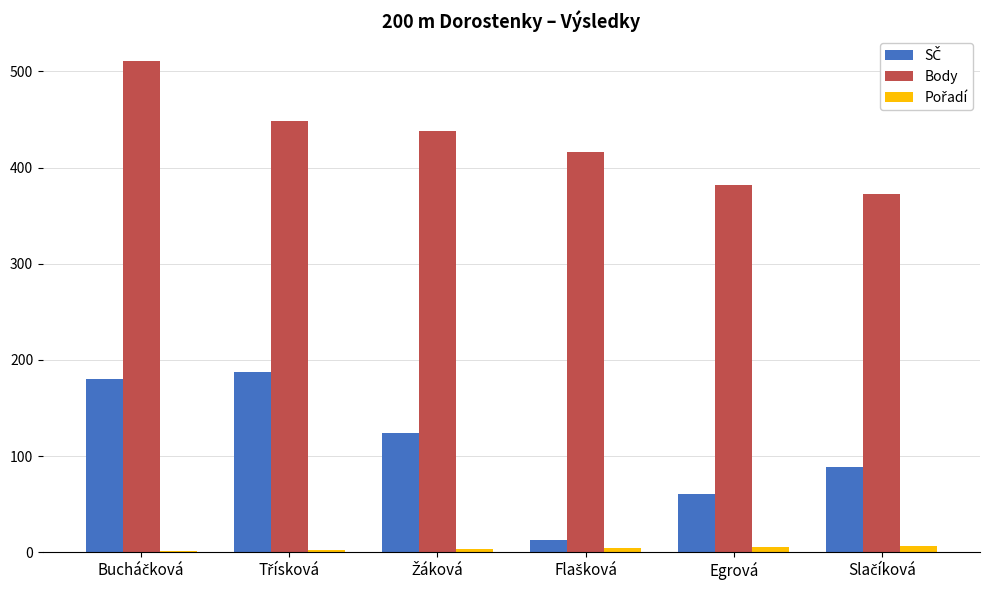

What is the sum of all Body values?

2568